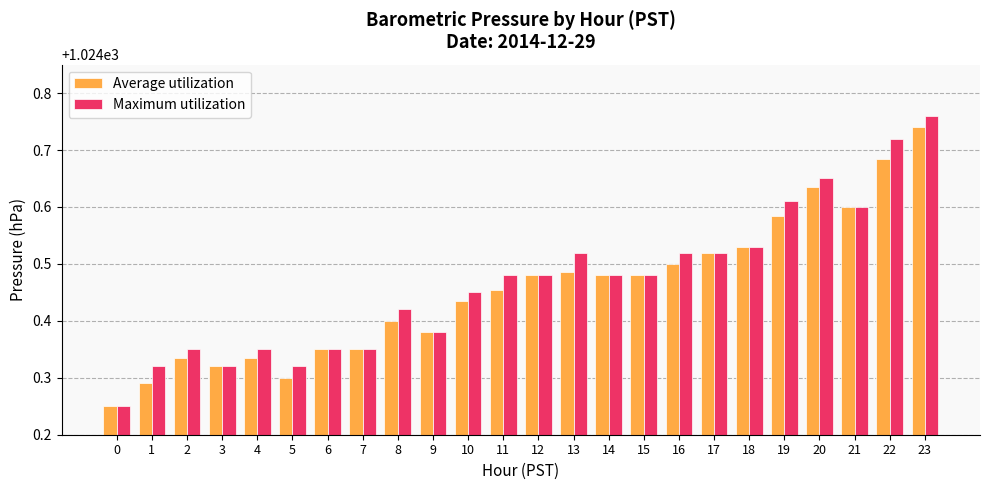

Rank the series by their average value, from highest to lowest.

Maximum utilization, Average utilization